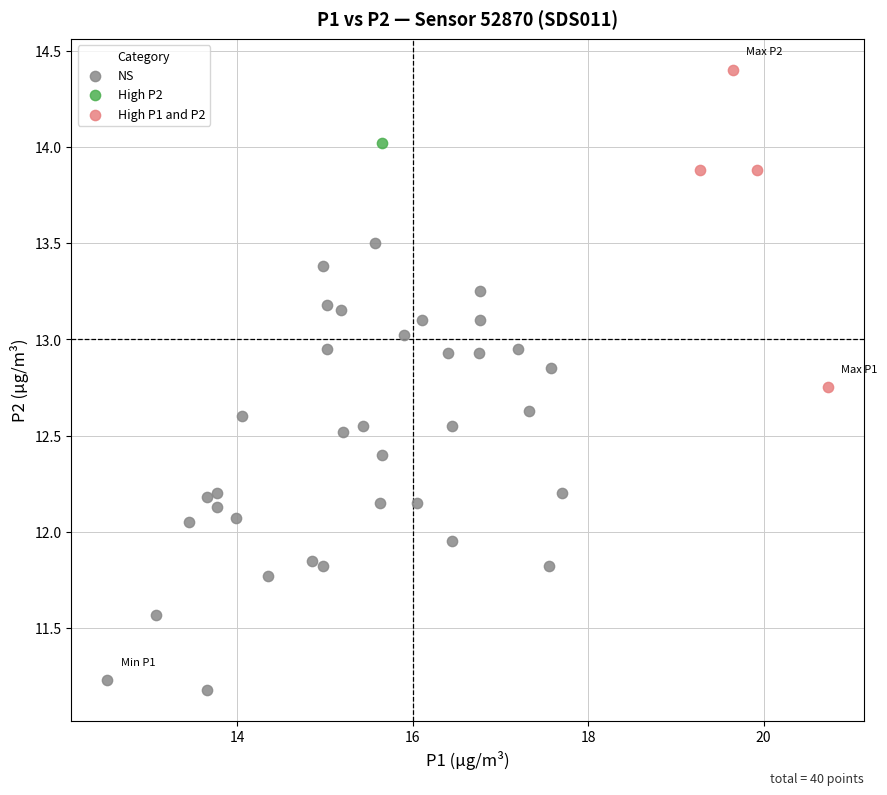

What are all the series names shown in the legend?

NS, High P2, High P1 and P2